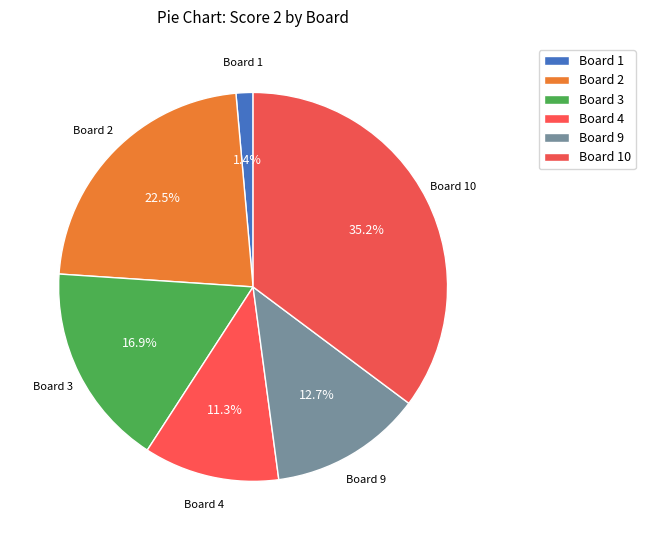

How many slices are in this pie chart?

6